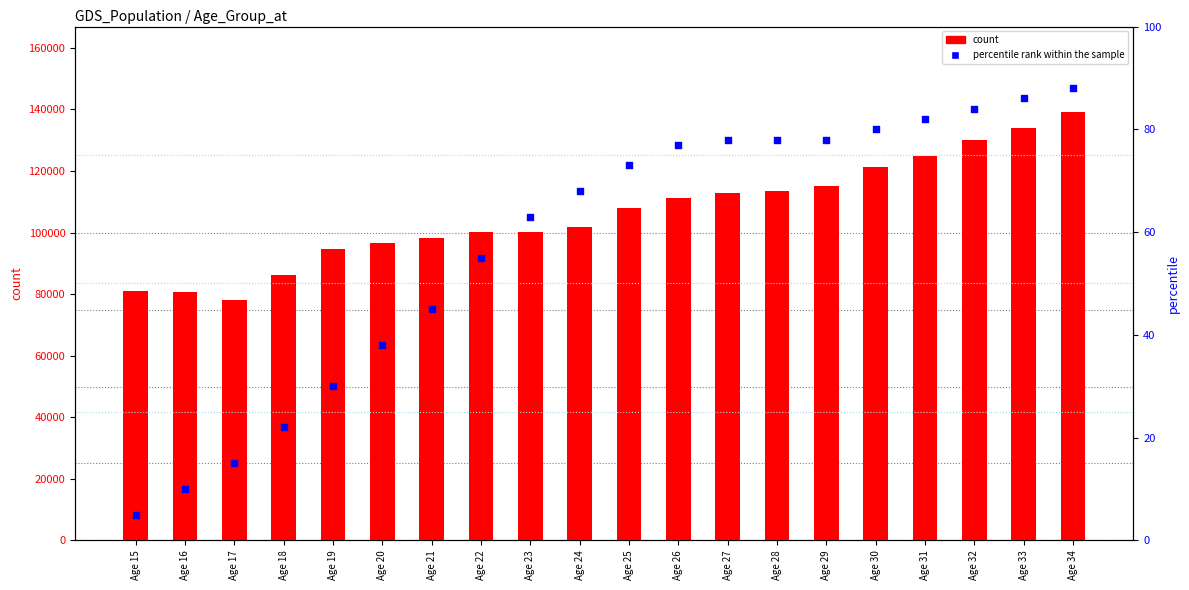

Which series contains the highest Y value?

count